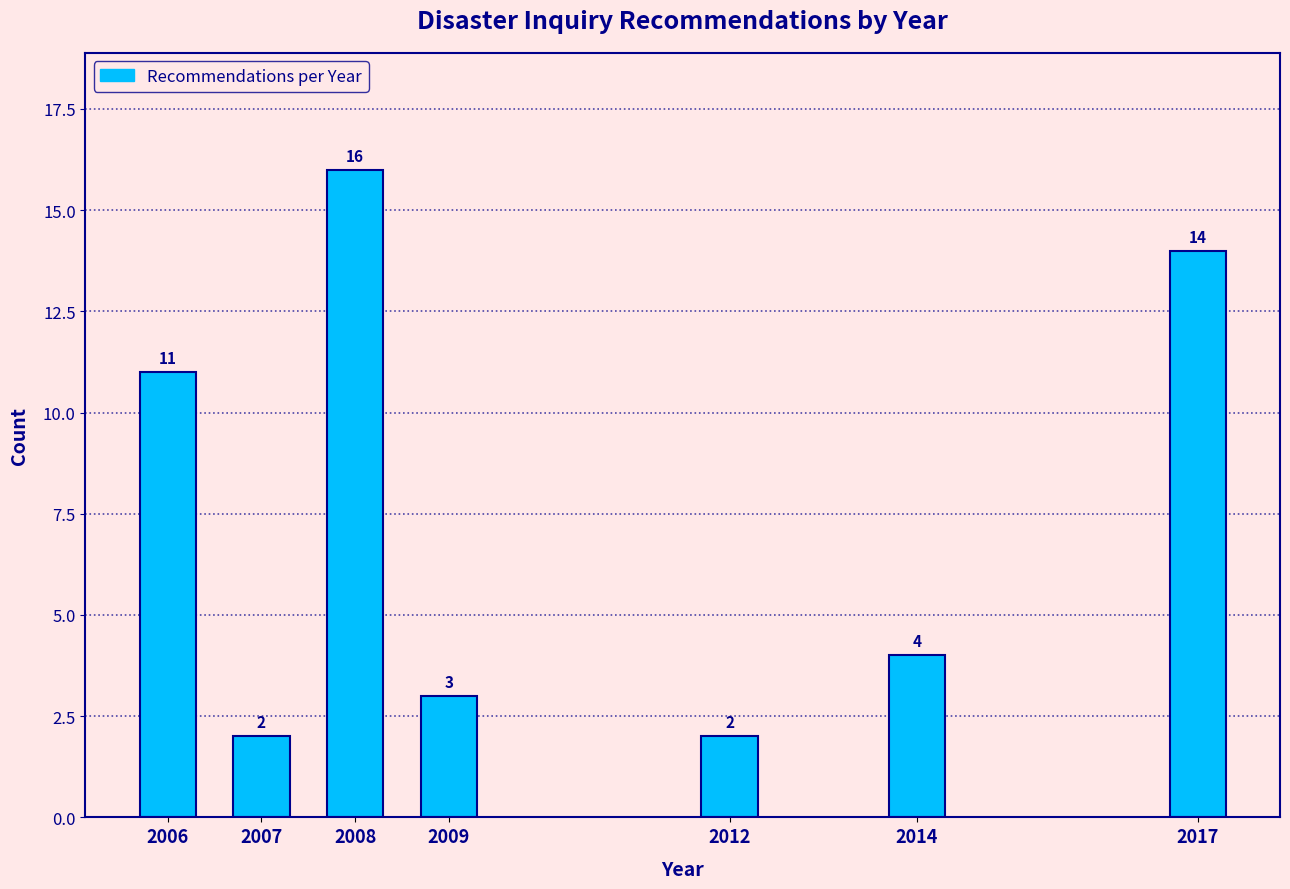

Reading right to left, transcribe all the data shown in this chart.

14	4	2	3	16	2	11